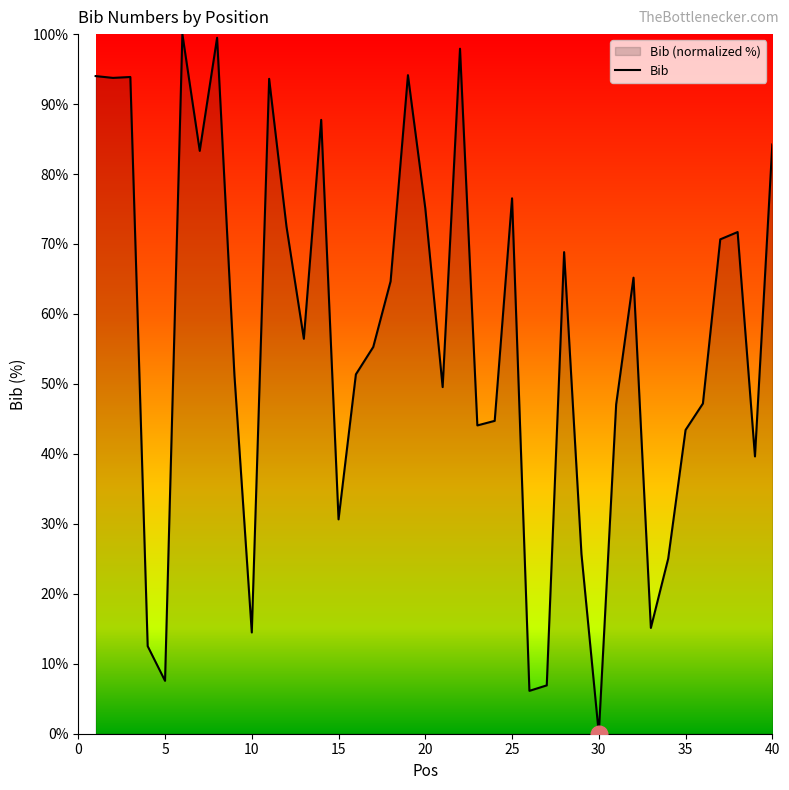

The value at 35 is 76.8. True or false?

False